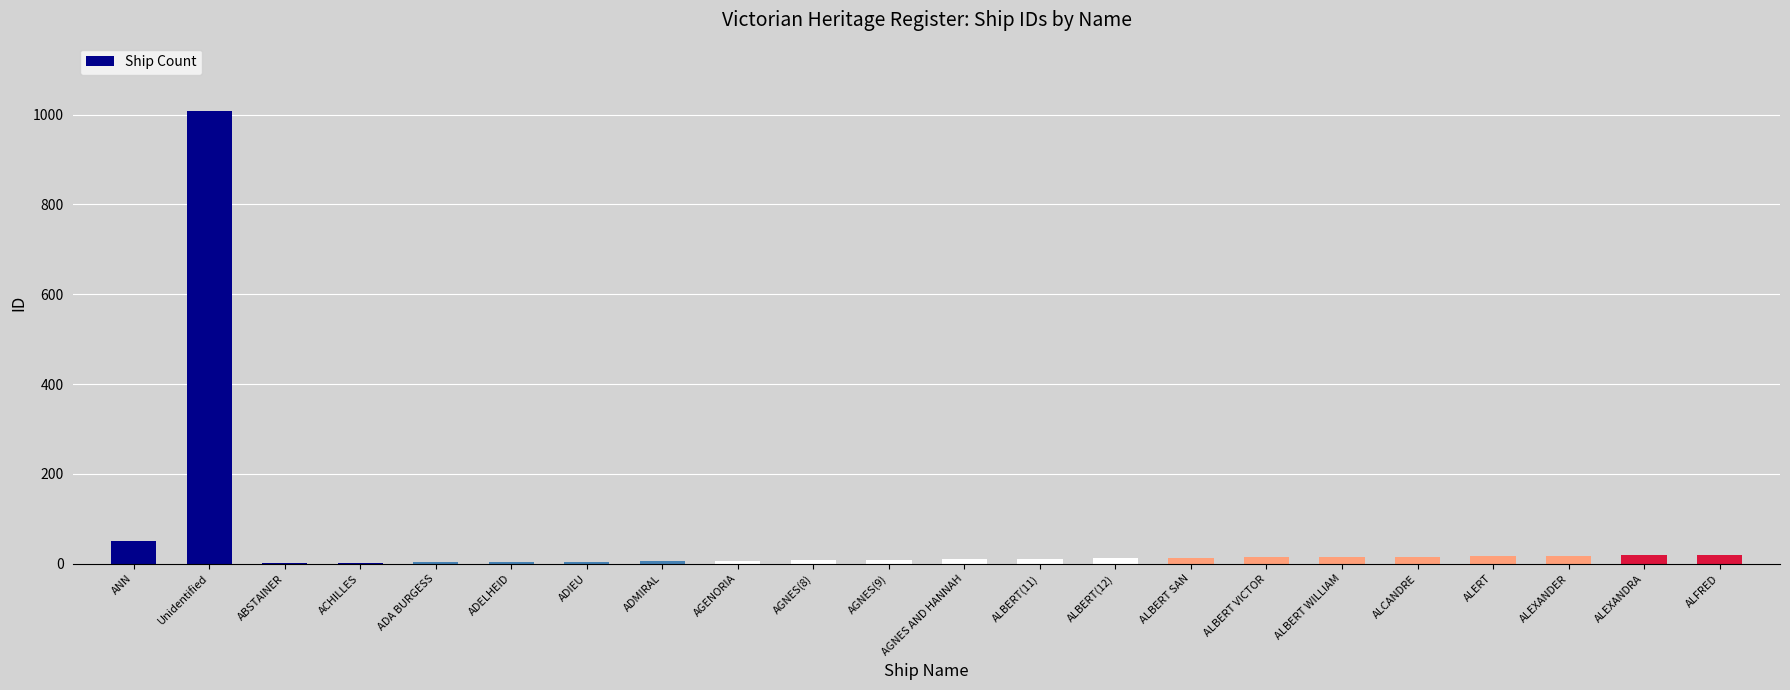

Where is the data nearest to the value 505?

ANN